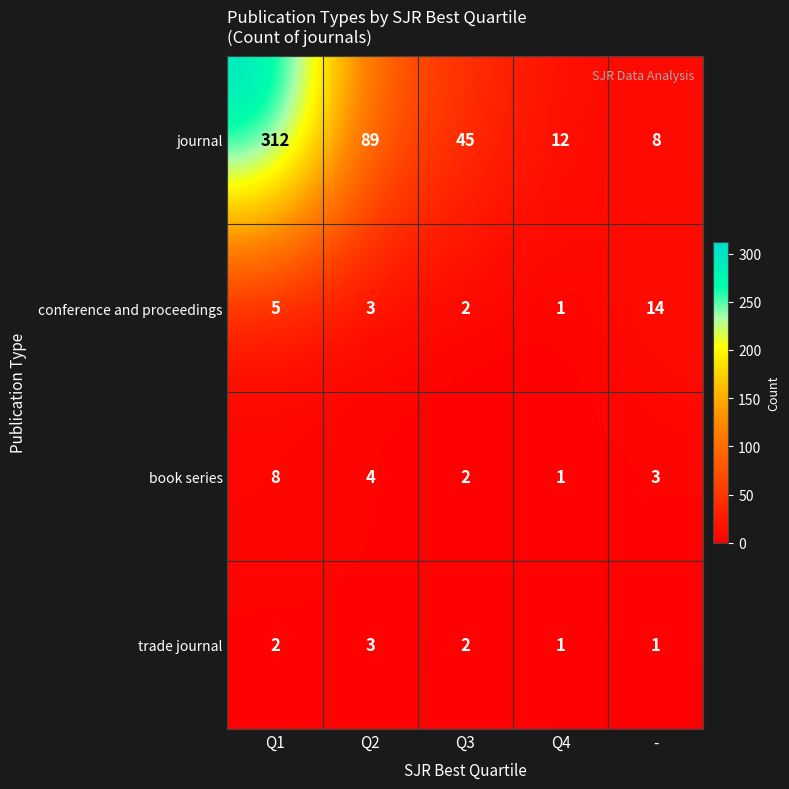

Rank the categories by conference and proceedings value from highest to lowest.

-, Q1, Q2, Q3, Q4